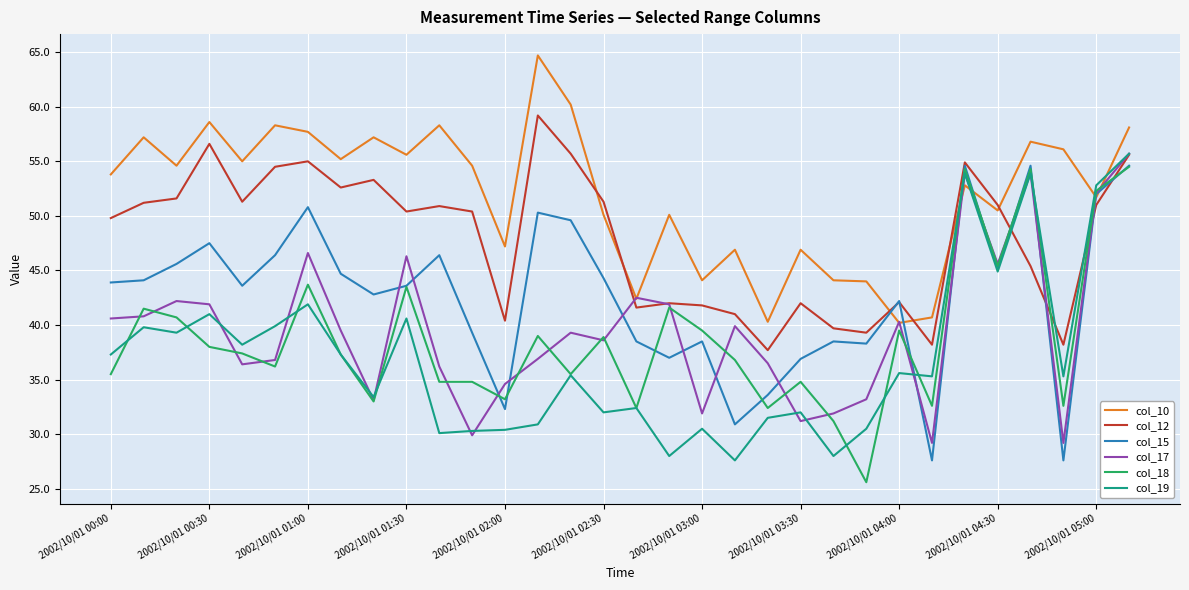

True or false: col_12 and col_10 intersect in this chart.

True